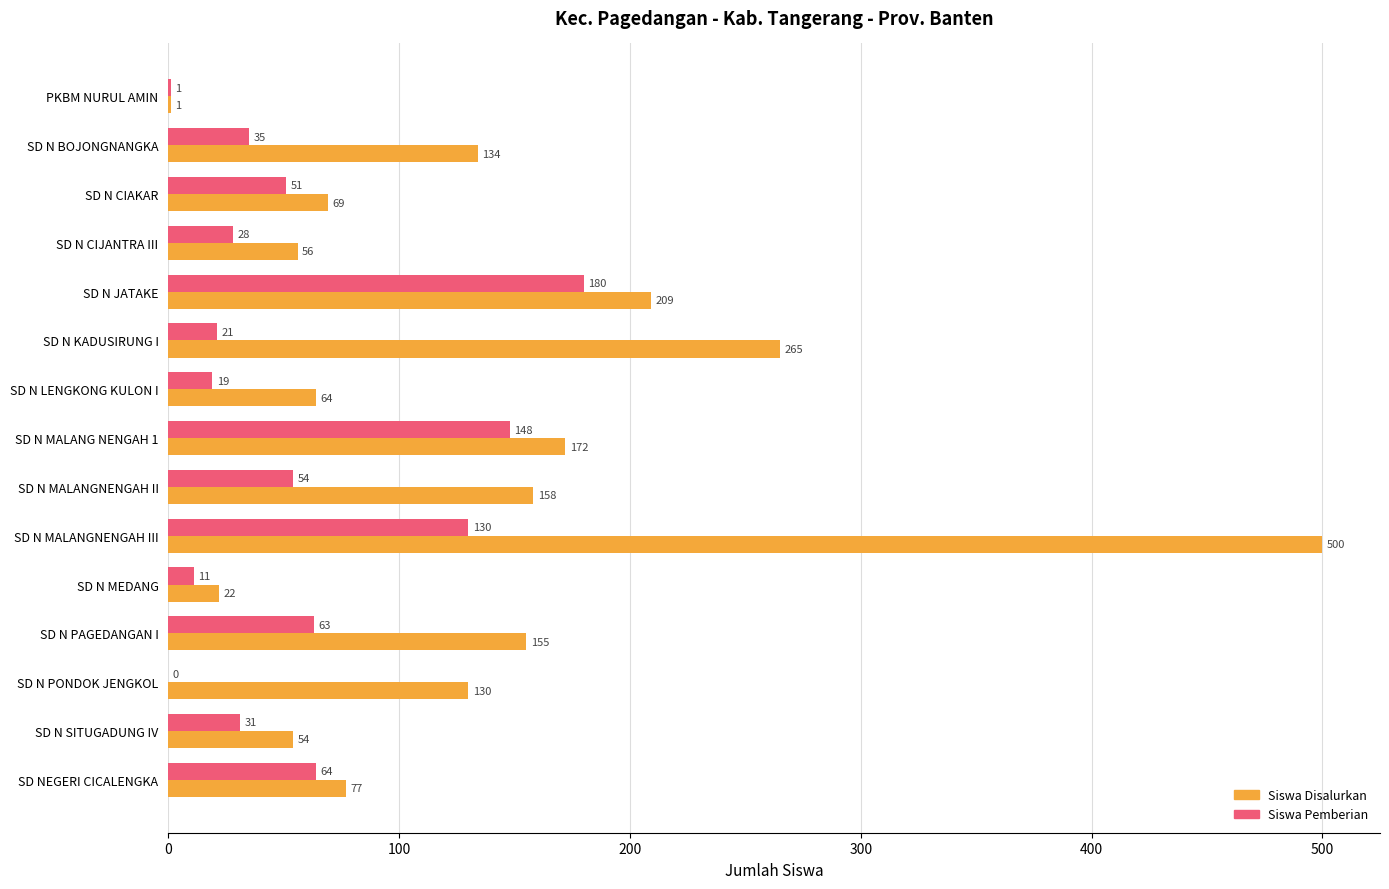

At which category is the sum across all series the highest?

SD N MALANGNENGAH III